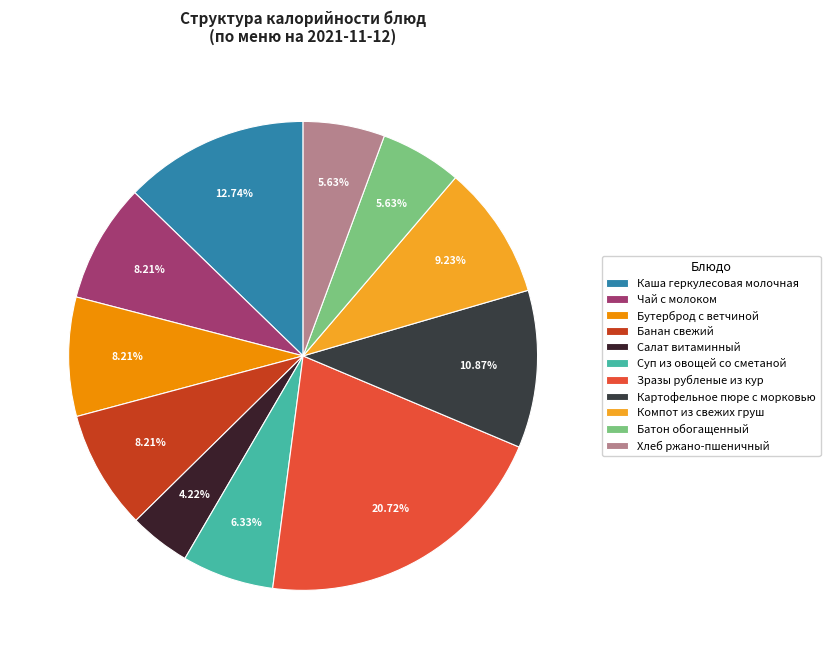

What percentage is the Чай с молоком slice, to the nearest percent?

8%